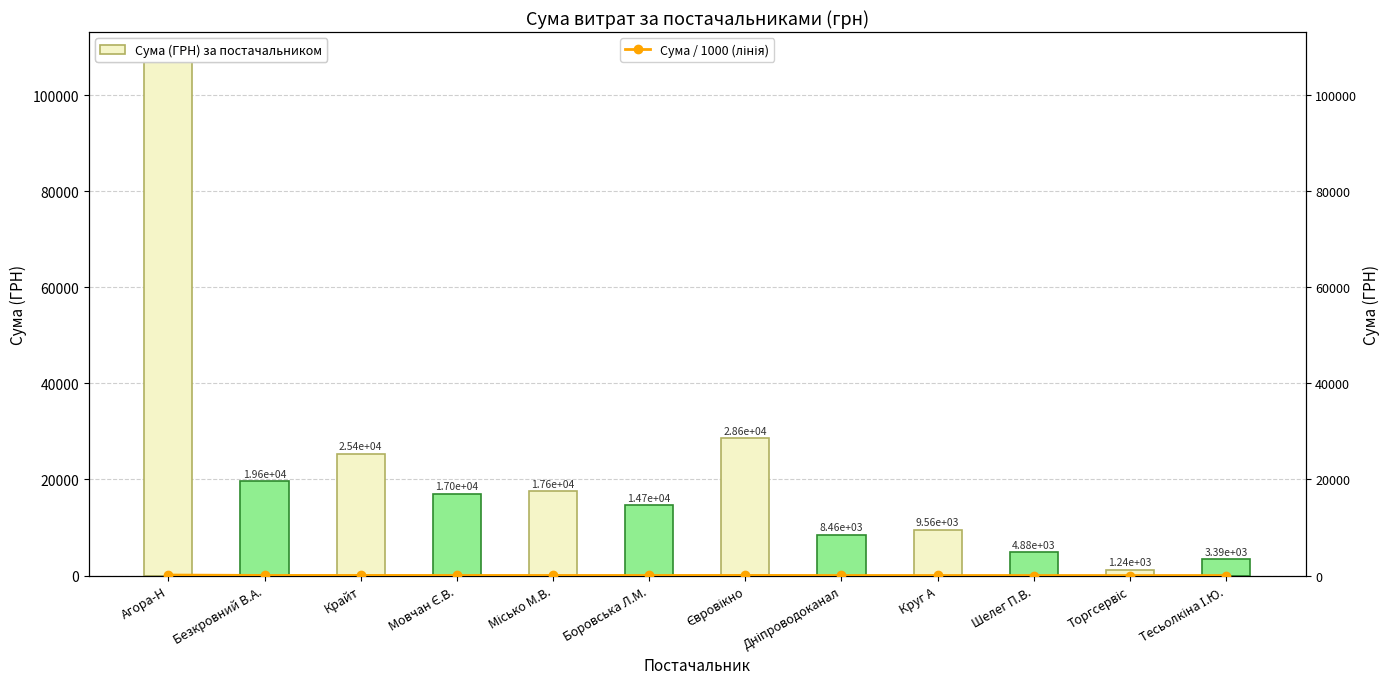

Rank the categories by Сума (ГРН) за постачальником value from lowest to highest.

Торгсервіс, Тесьолкіна І.Ю., Шелег П.В., Дніпроводоканал, Круг А, Боровська Л.М., Мовчан Є.В., Місько М.В., Безкровний В.А., Крайт, Євровікно, Агора-Н